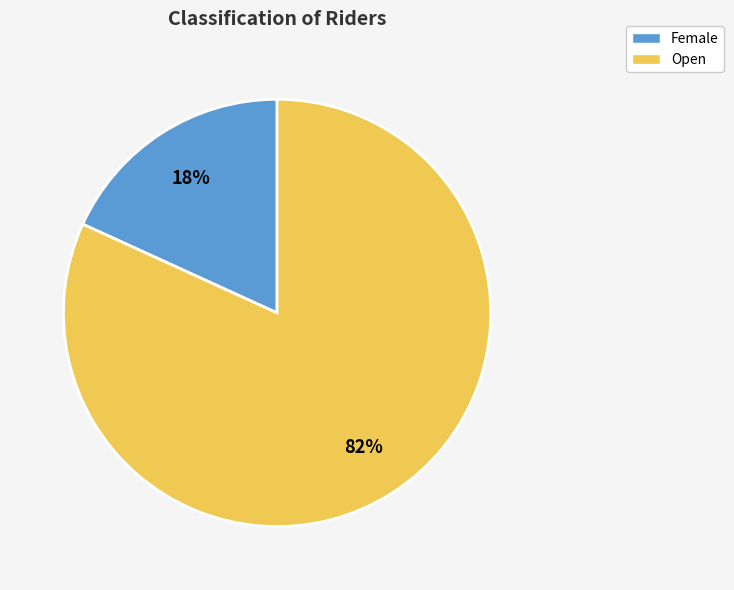

Do Open and Female together represent more than half of the pie?

Yes